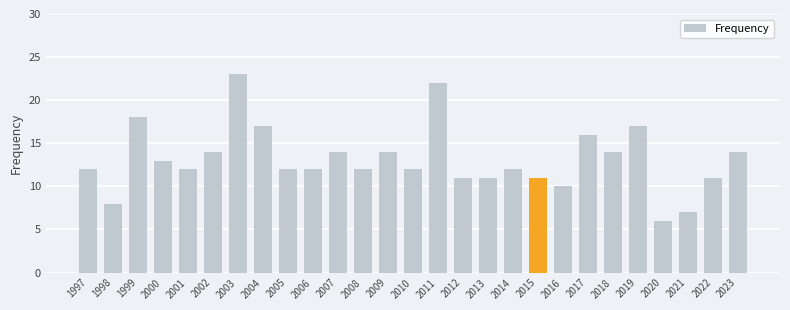

What is the value of the 20th bar from the left?

10